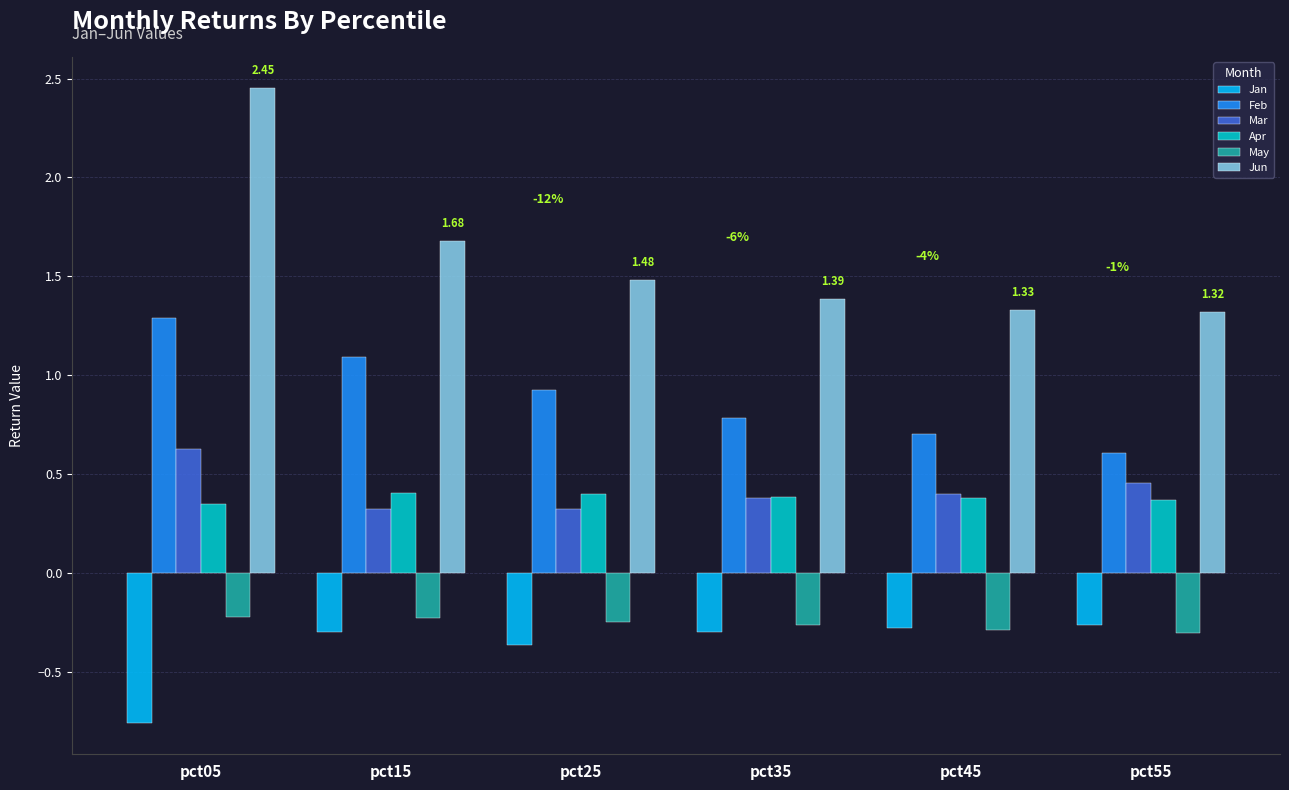

How many categories are shown in the chart?

6